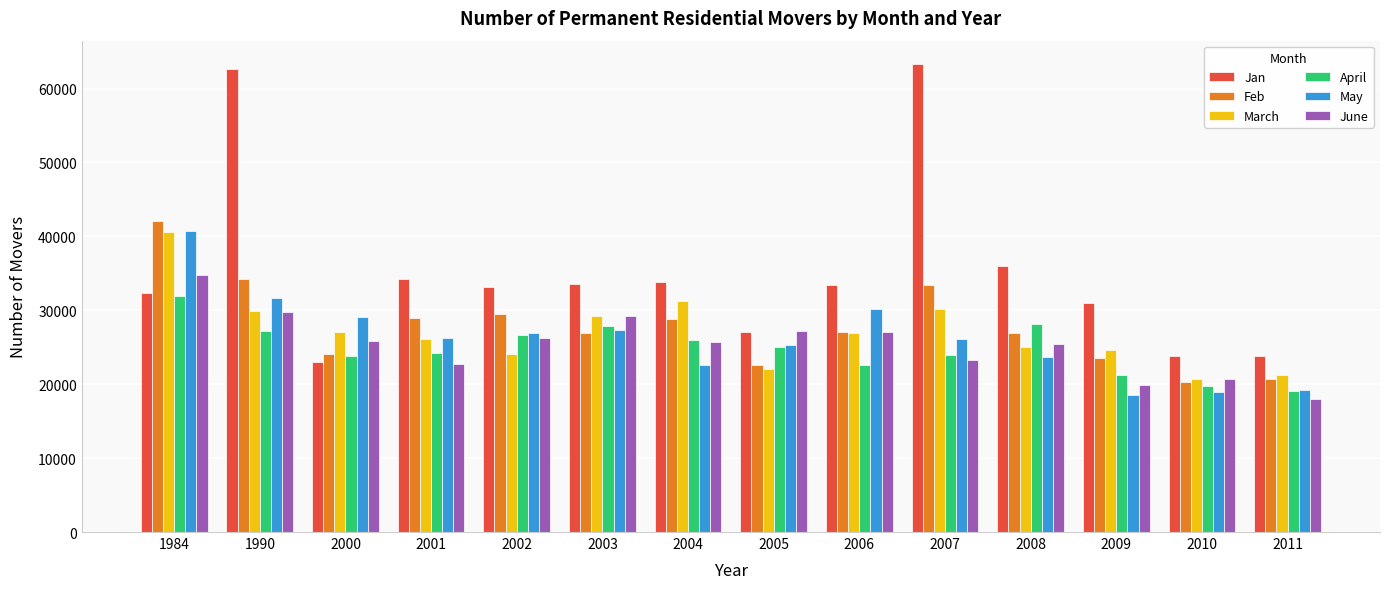

At which label does May first exceed 26292?

1984